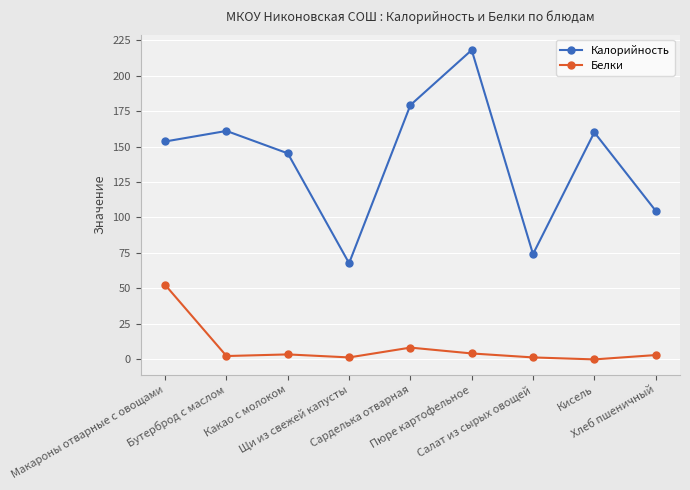

What is the difference between the maximum and minimum values in the Белки series?

52.5